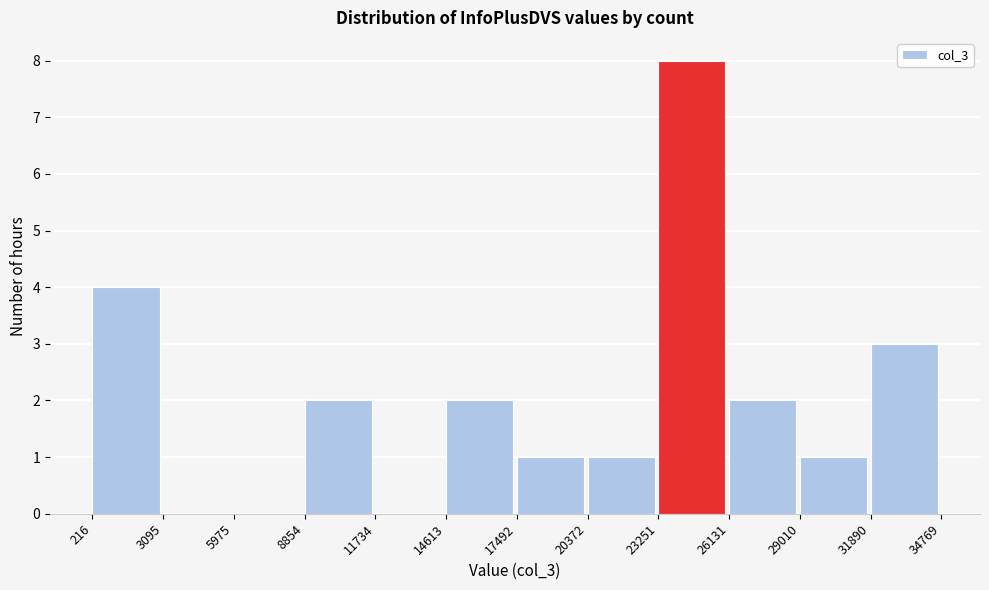

How tall is the bar that spans 216 to 3095 on the x-axis? The values are not printed on the chart, so give them approximately, as read against the axis.

4